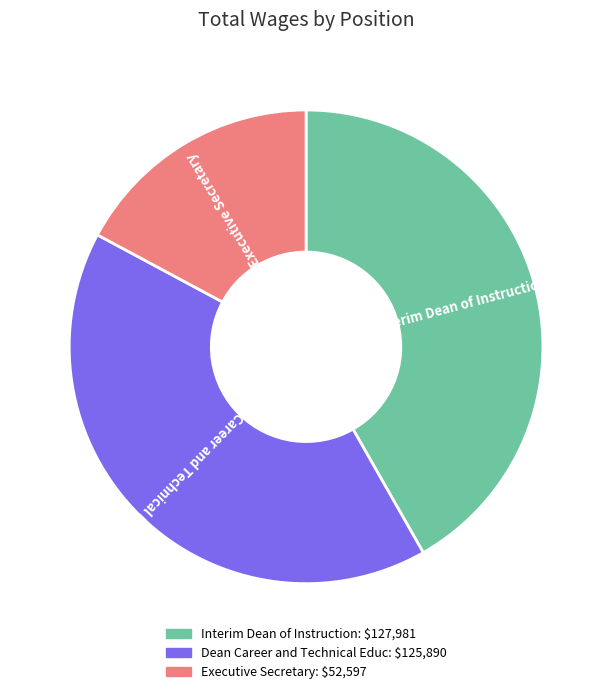

Count the number of slices in the pie.

3